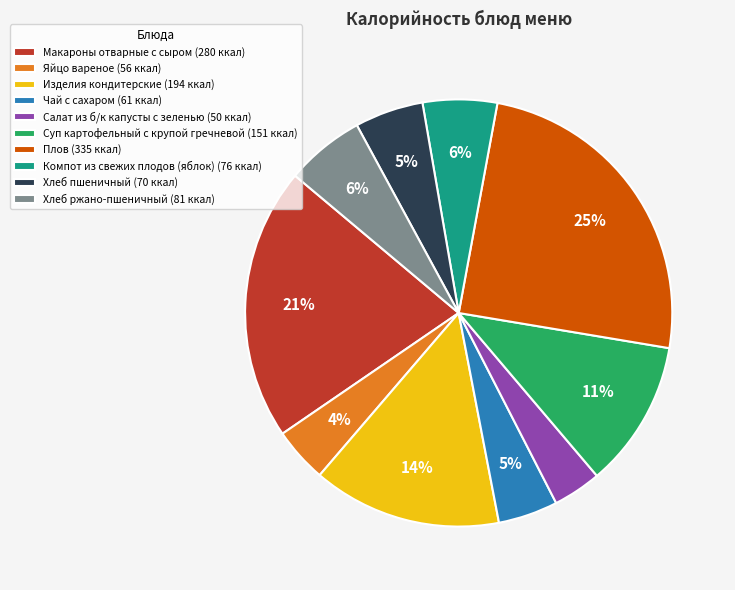

What percentage is the Хлеб пшеничный (70 ккал) slice, to the nearest percent?

5%